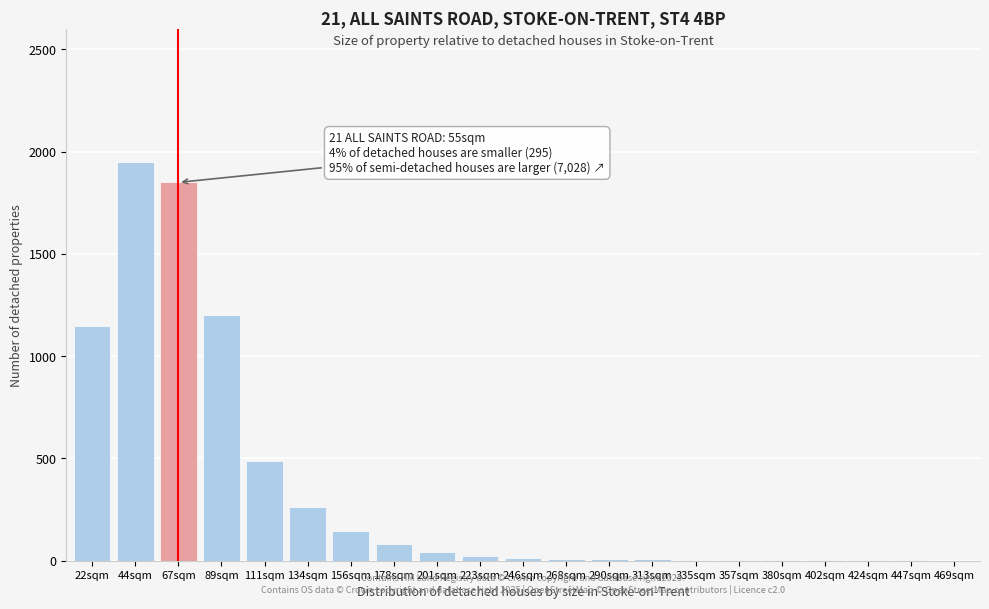

True or false: the data shows 25 at 223sqm.

True